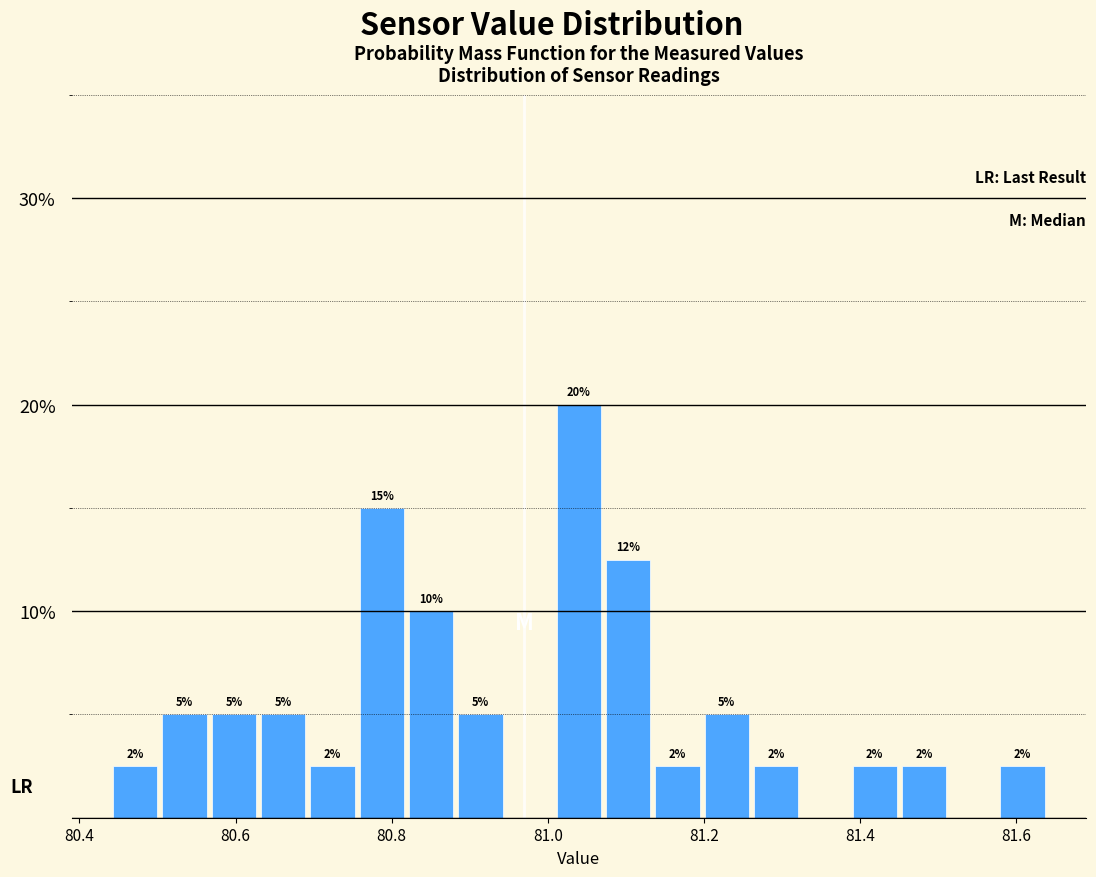

Read against the x-axis, roughly where is the centre of the tallest bar?

81.04